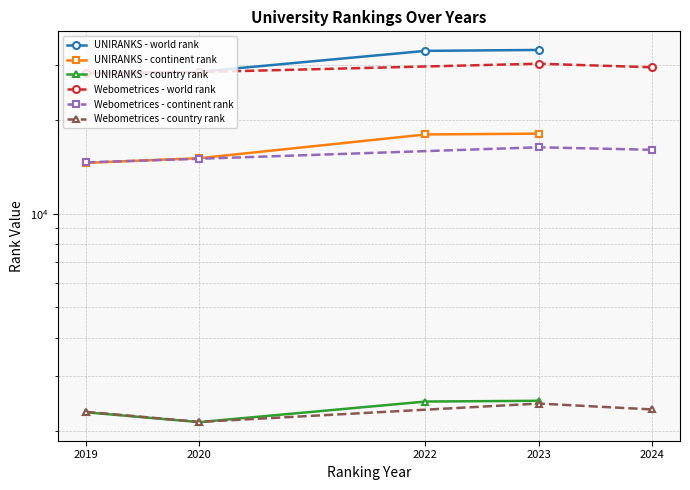

True or false: UNIRANKS - continent rank has more than 0 points higher than both neighbors.

False